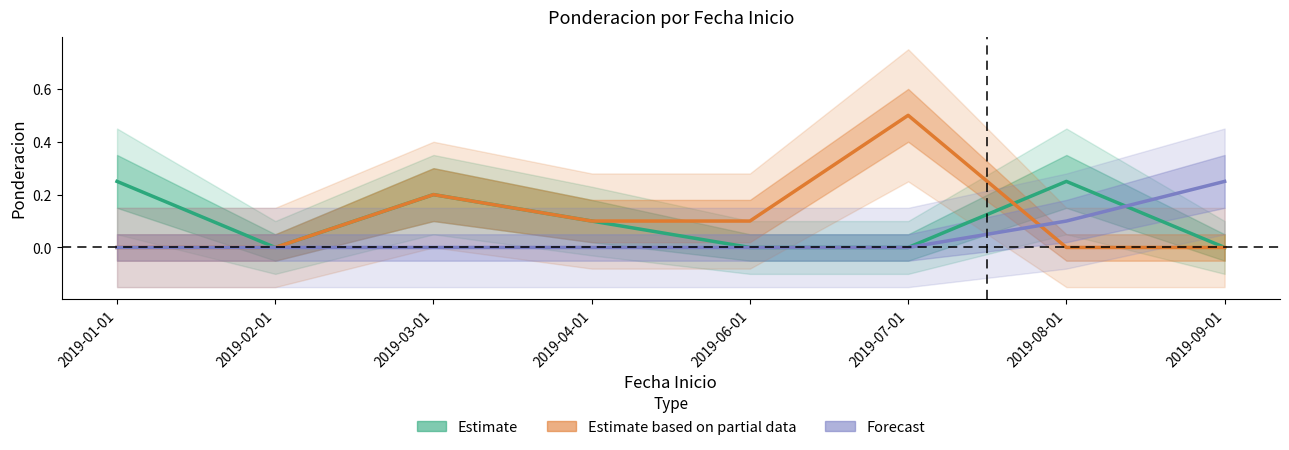

Which series changed the most between 2019-01-01 and 2019-06-01?

Estimate